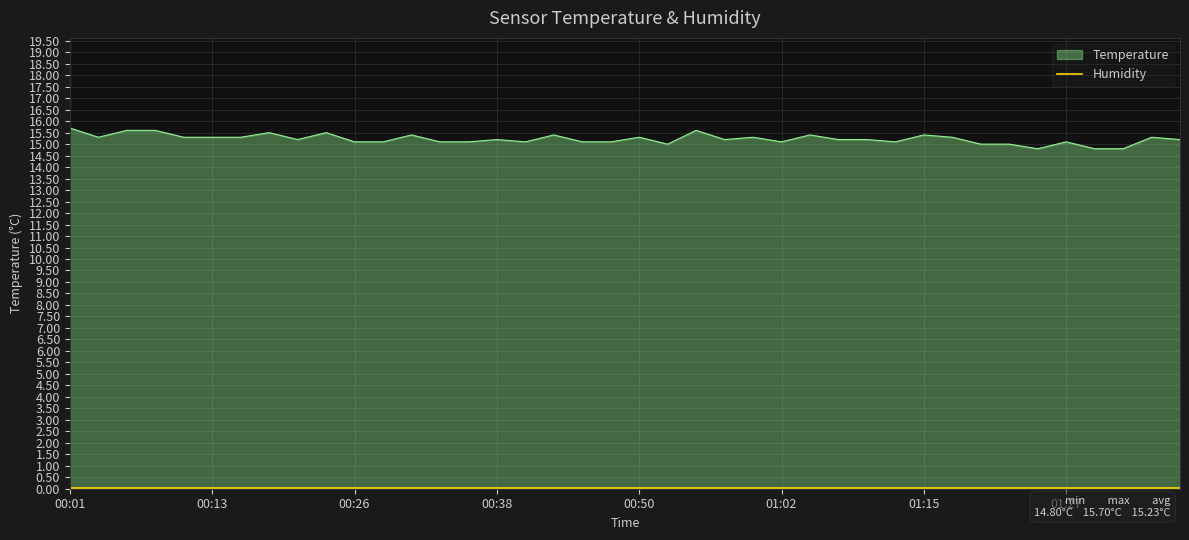

At which category does the data reach its first local valley?

00:04